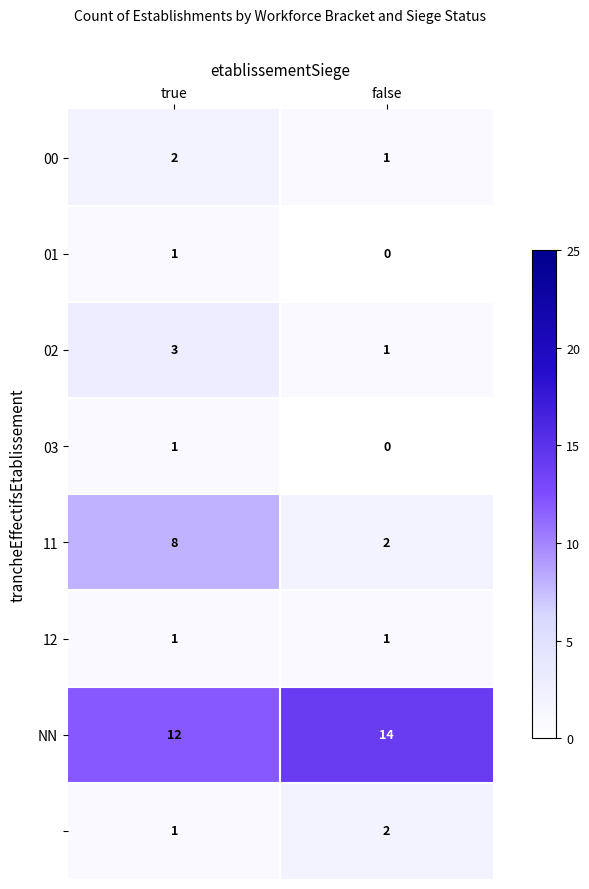

What is the total value across all series at false?

21